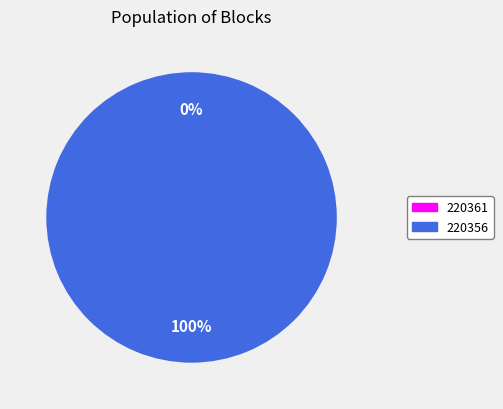

Is there any slice that represents more than half of the pie?

Yes